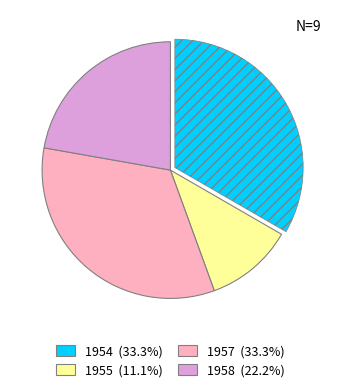

Is there a majority slice in this chart?

No